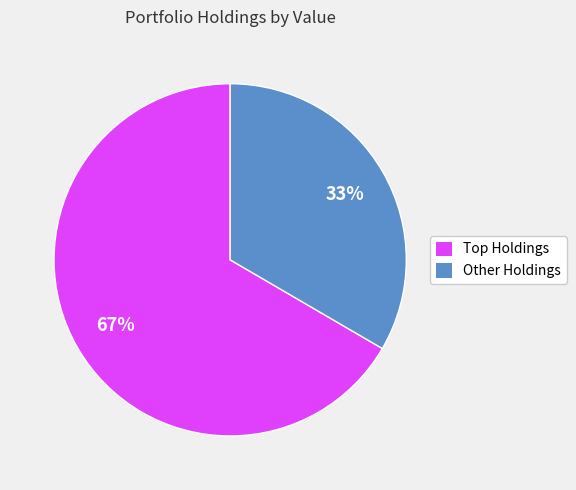

How many slices are in this pie chart?

2